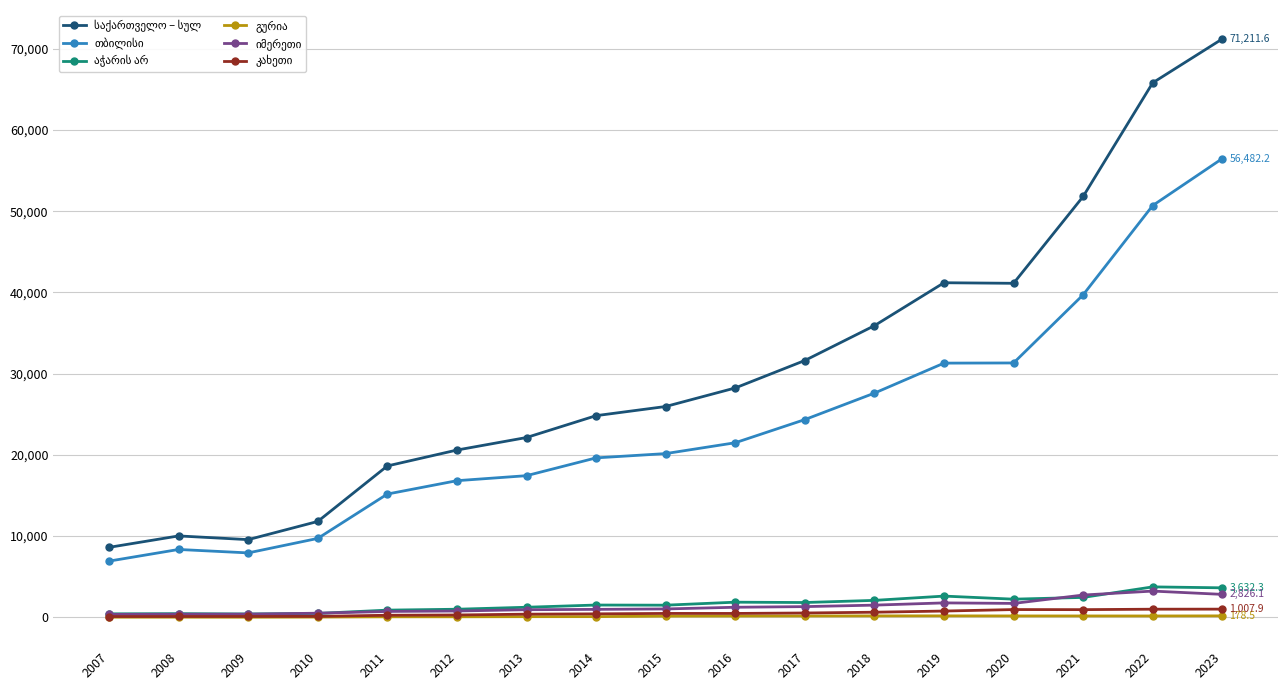

At which category is the sum across all series the highest?

2023